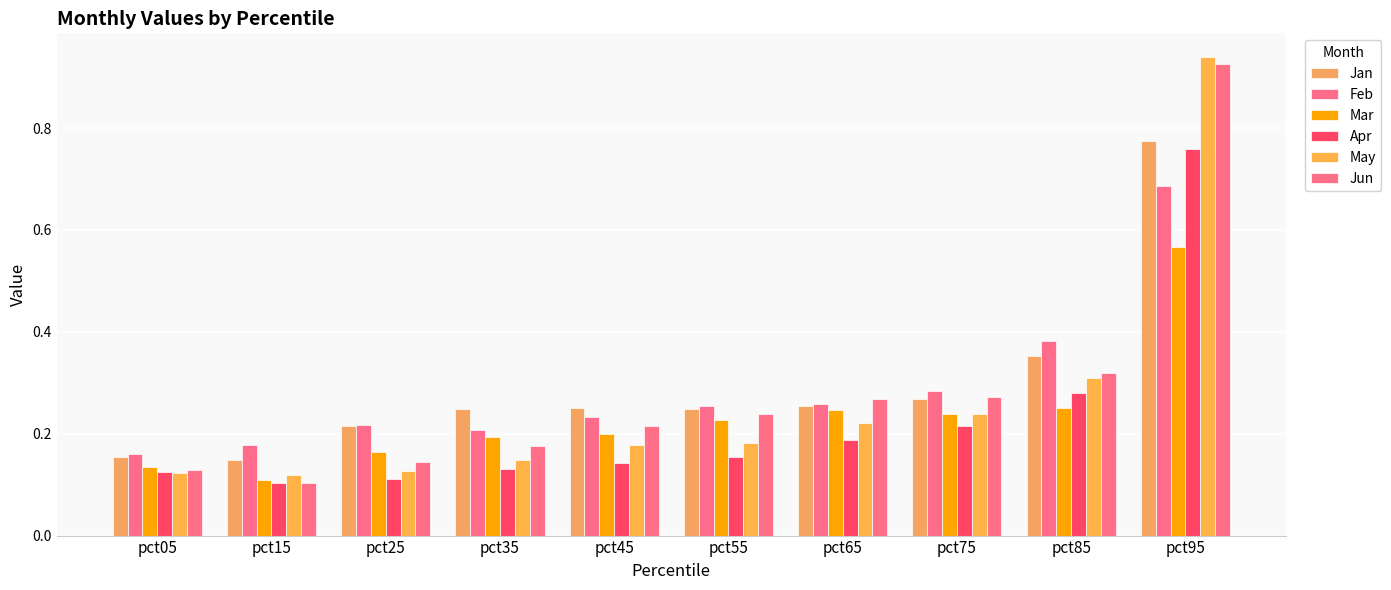

How many bars are there in each group?

6